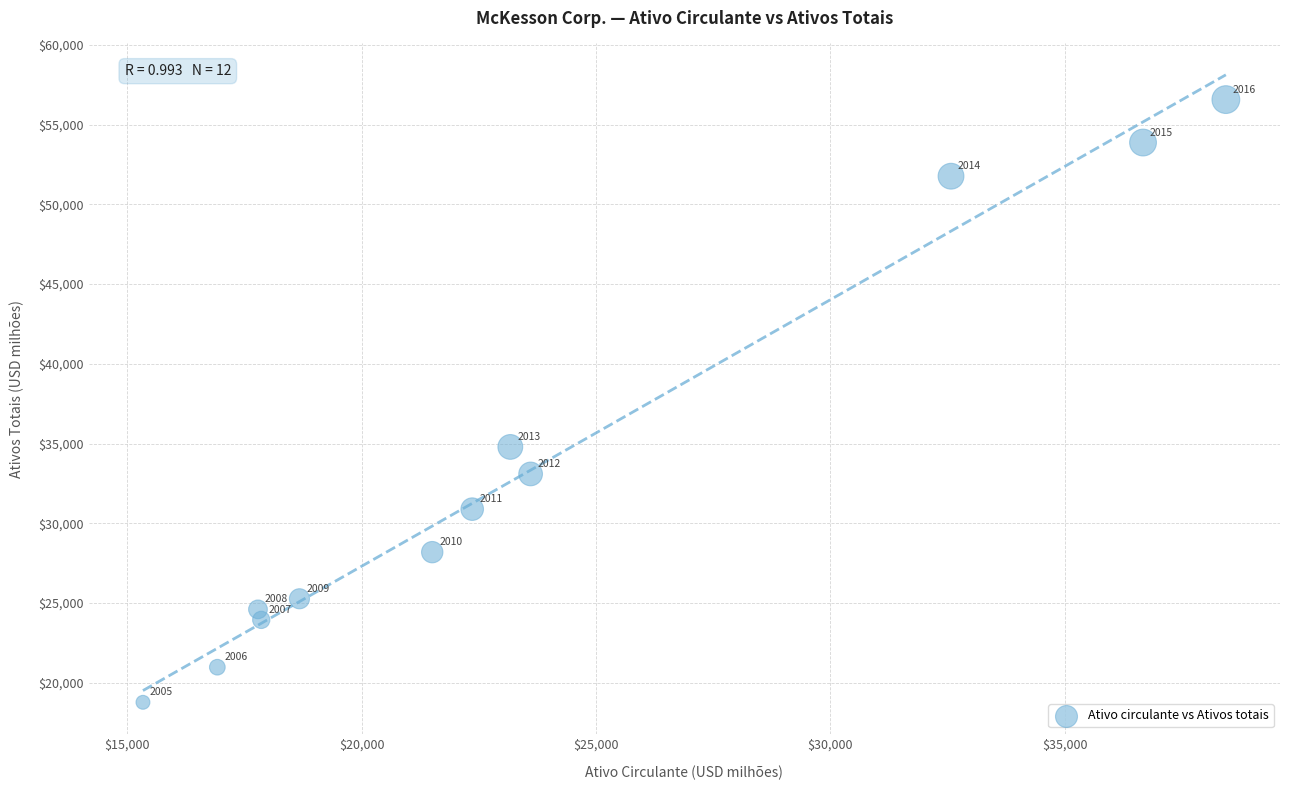

What Y value in the scatter plot is closest to 37669?

34786